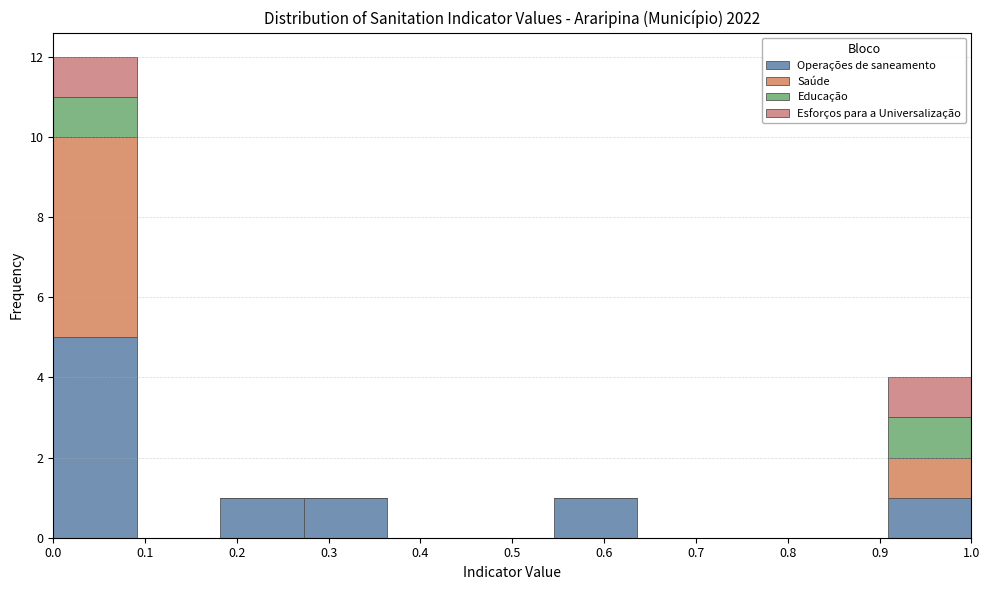

Reading left to right, list every stacked bar in this chart as the range it spans on the x-axis followed by its total height. Neither the bar edges nor the heights are printed on the chart, so give them approximately, as read against the axes.

0.00 to 0.09: 12
0.09 to 0.18: 0
0.18 to 0.27: 1
0.27 to 0.36: 1
0.36 to 0.45: 0
0.45 to 0.55: 0
0.55 to 0.64: 1
0.64 to 0.73: 0
0.73 to 0.82: 0
0.82 to 0.91: 0
0.91 to 1.00: 4